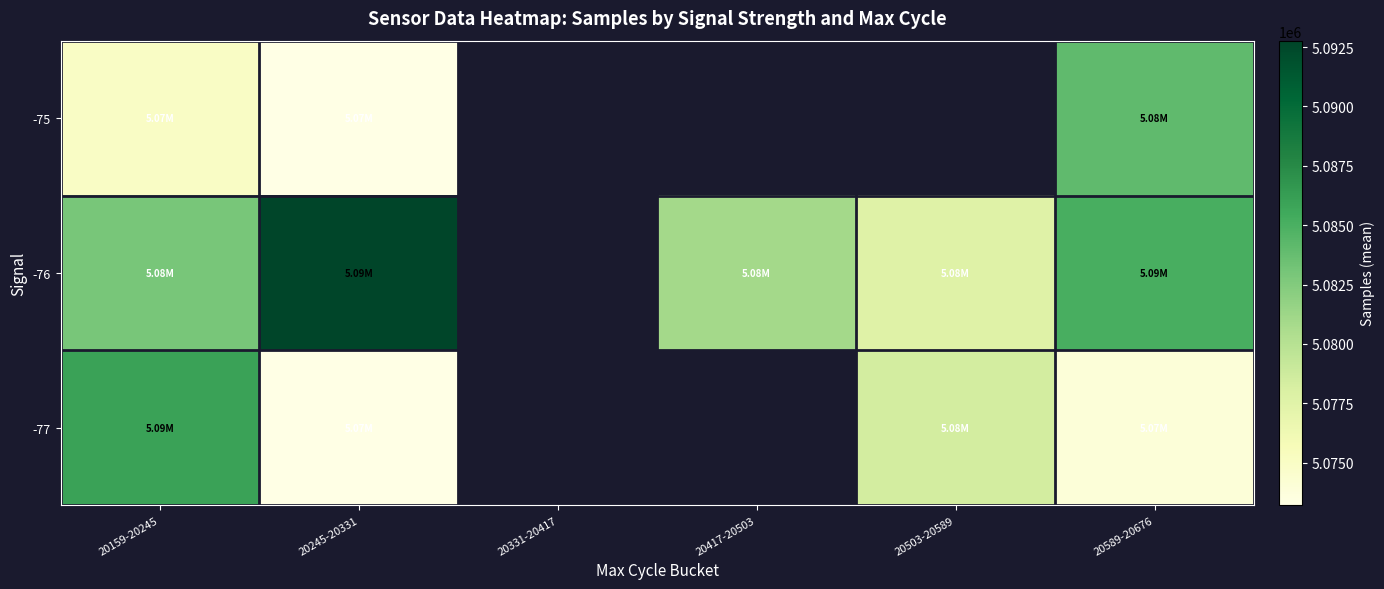

Count the number of data series in this chart.

3